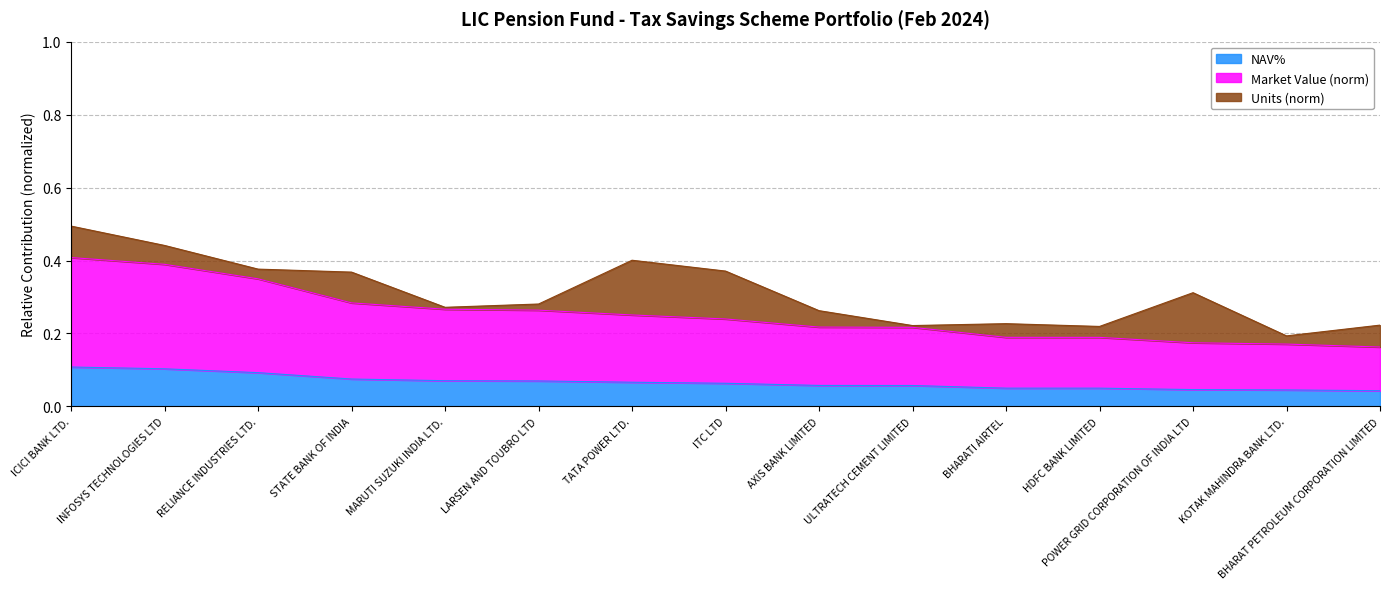

Where is Market Value nearest to the value 0?

BHARAT PETROLEUM CORPORATION LIMITED